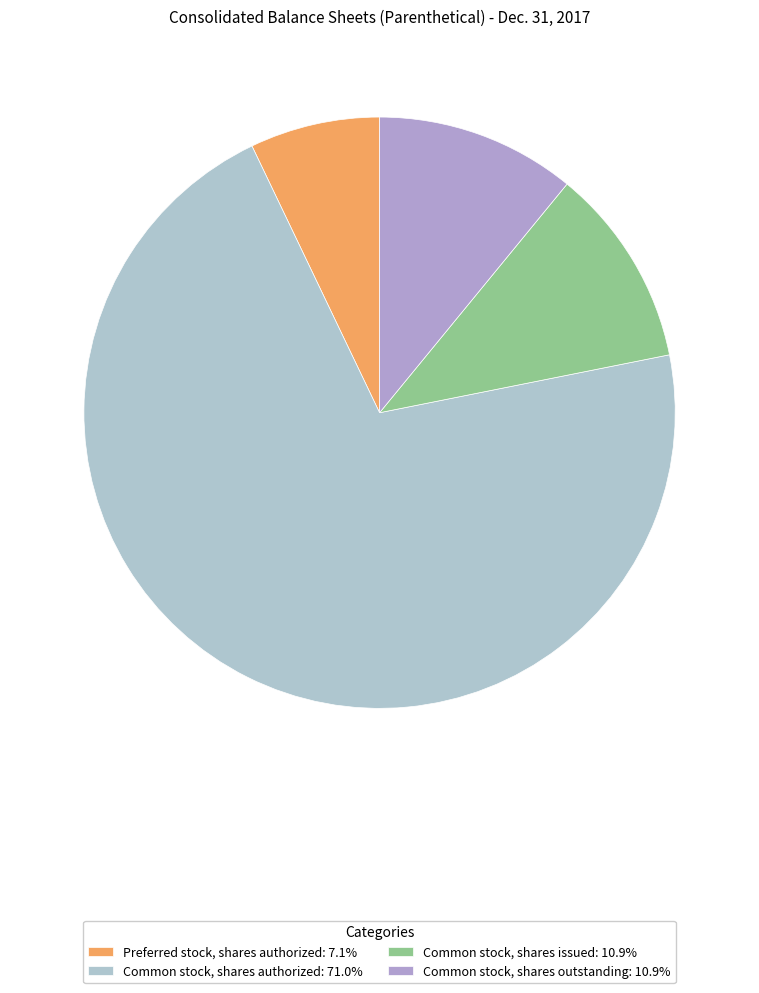

Count the number of slices in the pie.

4